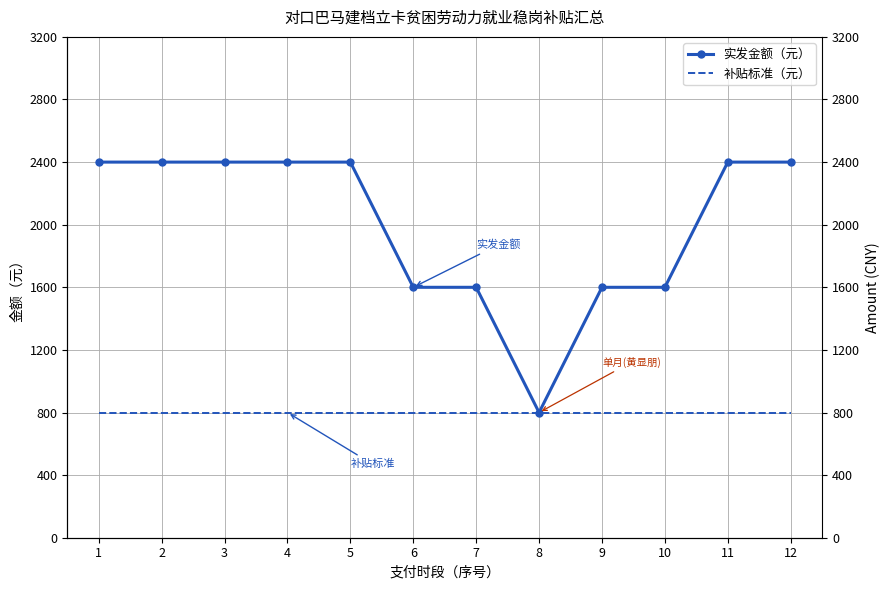

How many lines are shown in the chart?

2